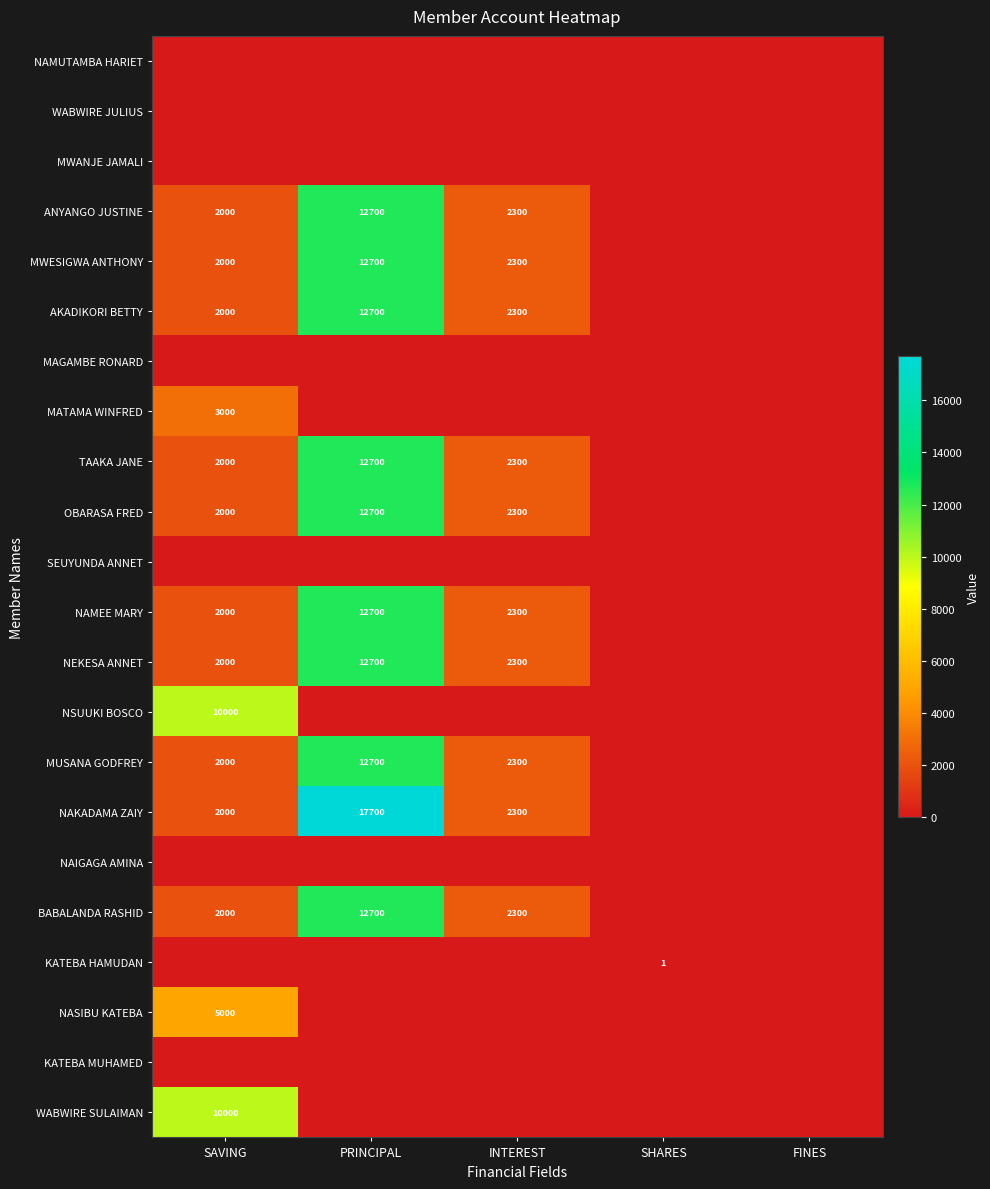

Is the value of NAMEE MARY at INTEREST greater than the value of WABWIRE SULAIMAN at SAVING?

No